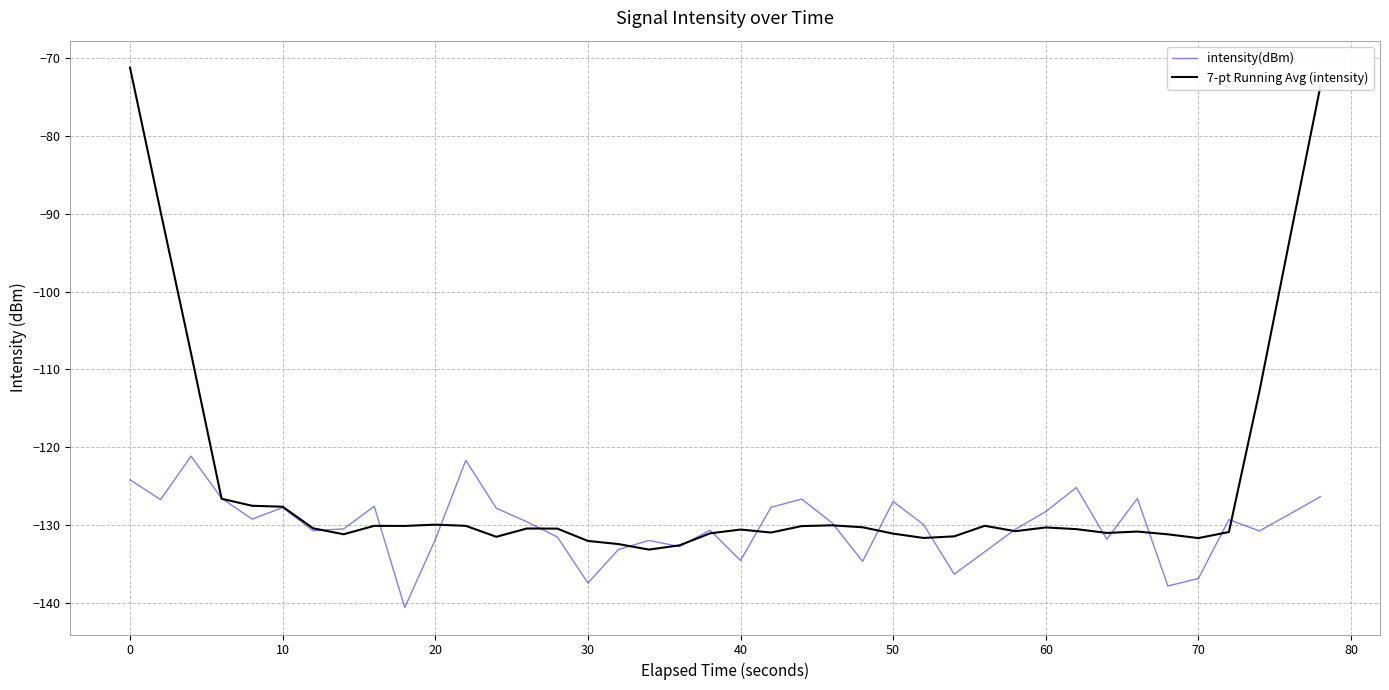

List the series in order of their peak value, lowest first.

intensity(dBm), 7-pt Running Avg (intensity)